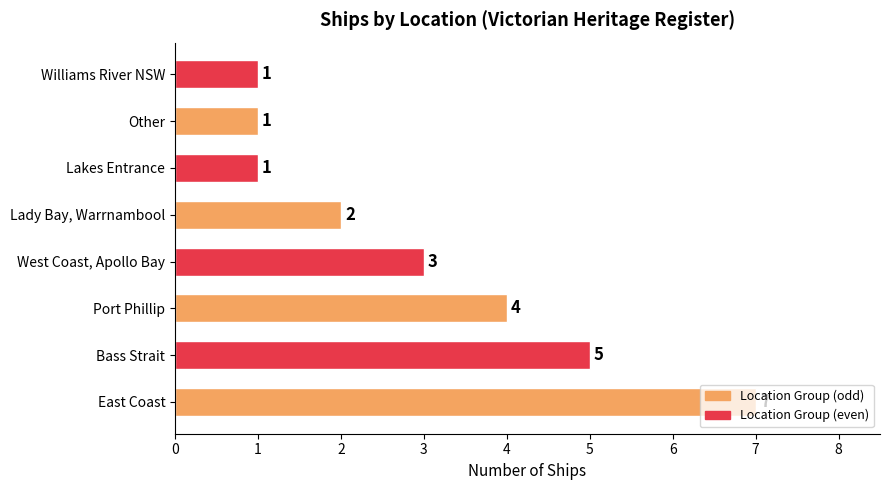

What is the greatest value displayed?

7